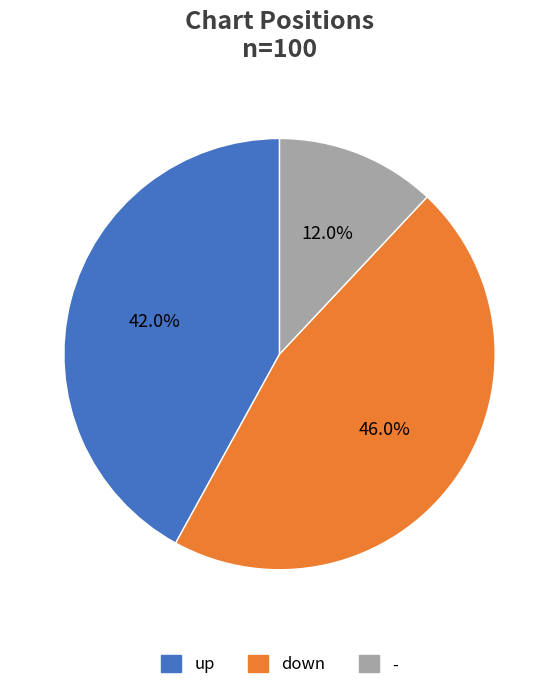

How much of the chart is everything except down?

54.0%